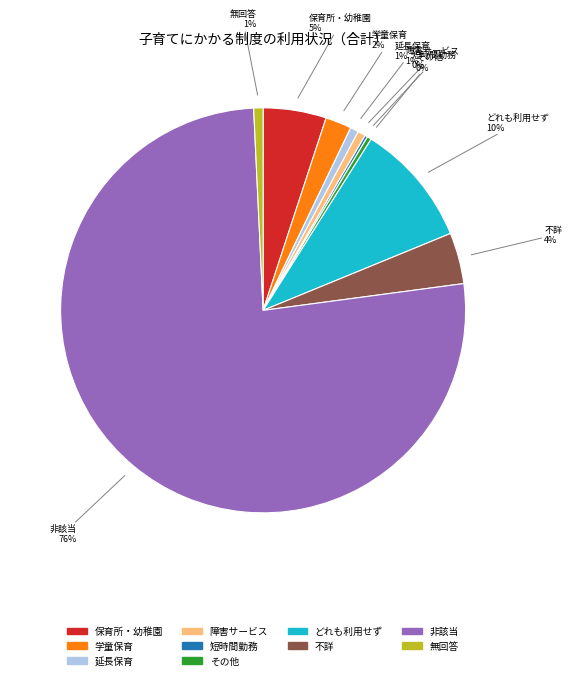

To the nearest percent, what is the difference between the largest and smallest slice percentages?

76%